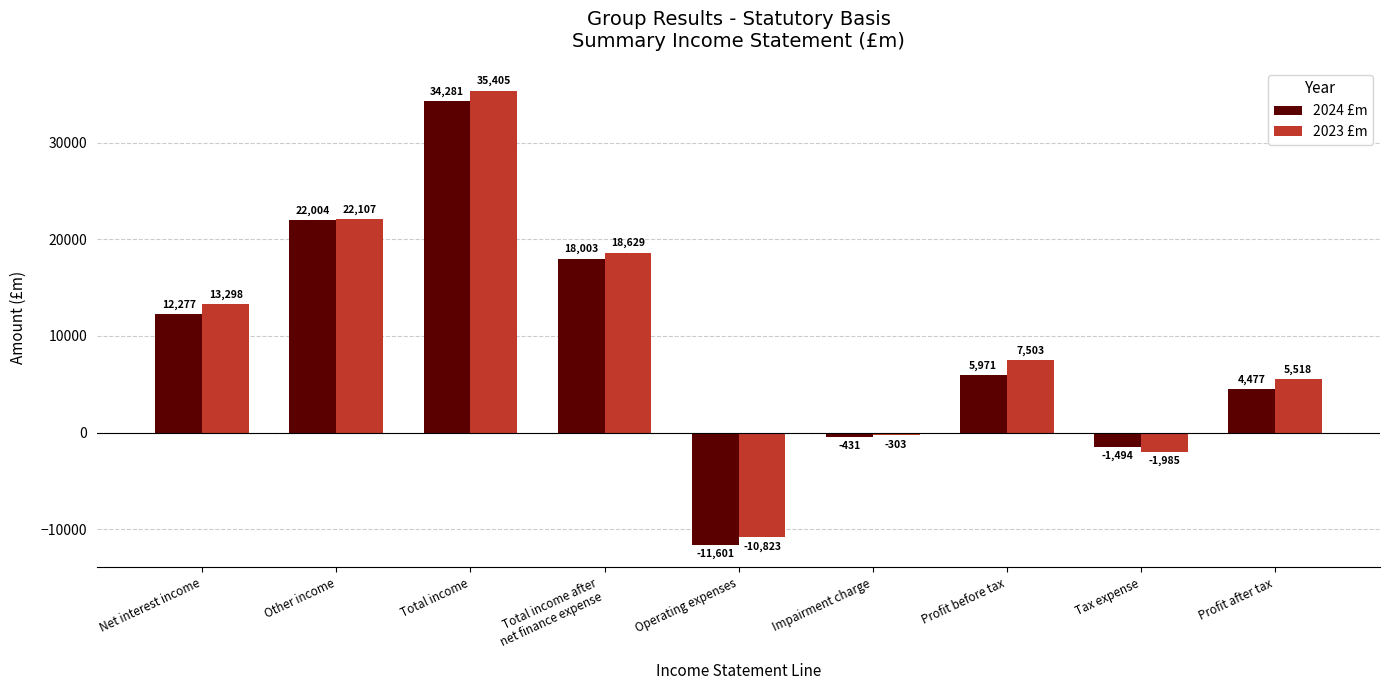

Rank the series by their maximum value, from highest to lowest.

2023 £m, 2024 £m